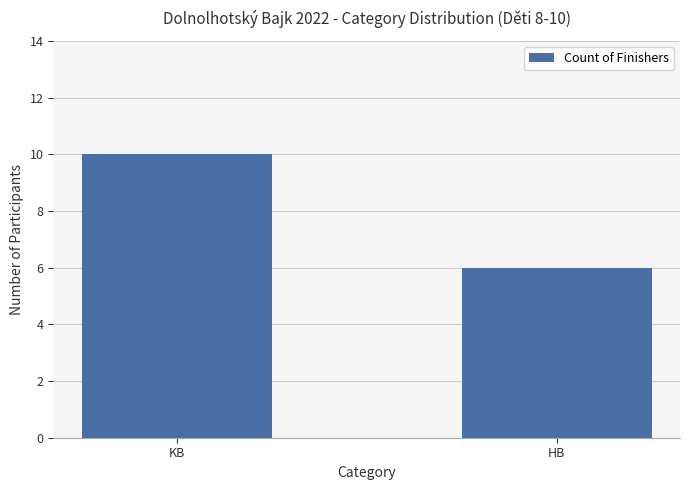

Does the chart contain any negative values?

No